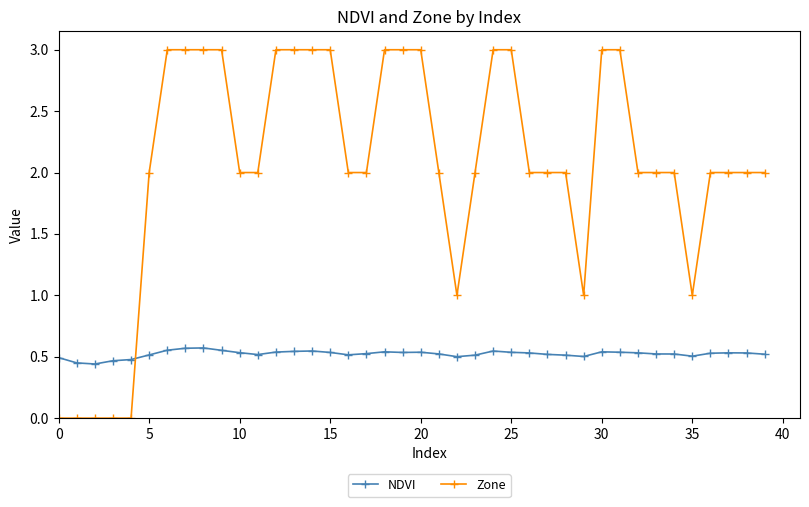

What is the maximum value for Zone?

3.0